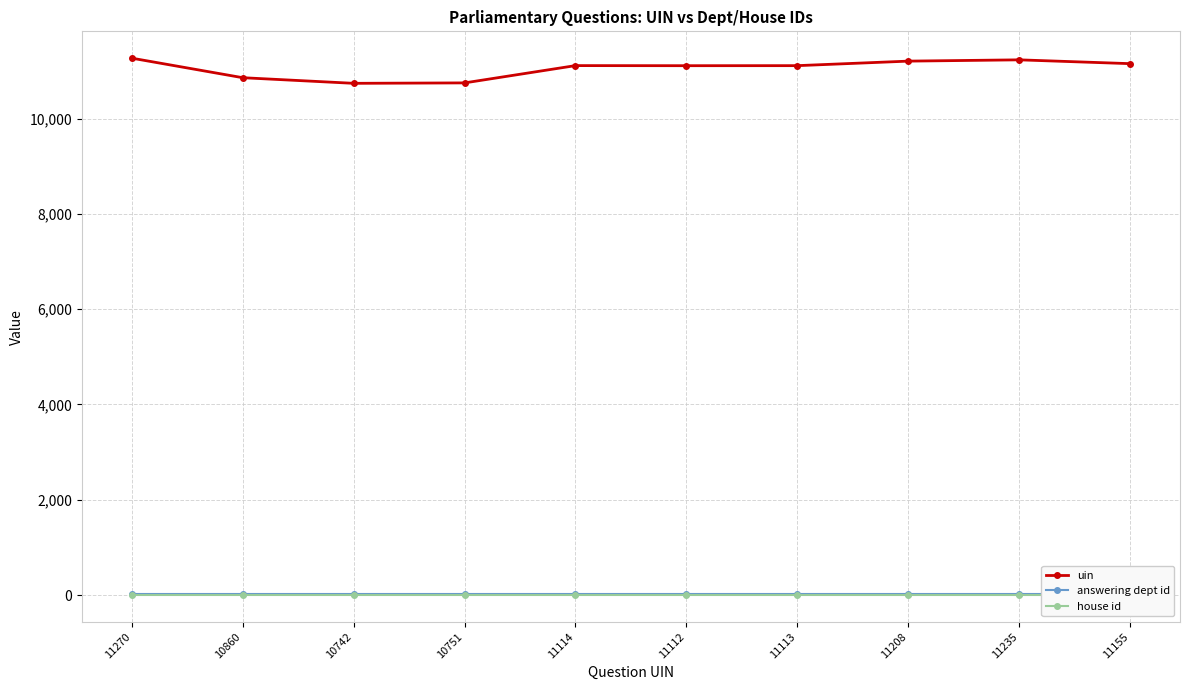

Reading right to left, list all the values displayed in this chart.

uin: 11155=11155	11235=11235	11208=11208	11113=11113	11112=11112	11114=11114	10751=10751	10742=10742	10860=10860	11270=11270
answering dept id: 11155=29	11235=29	11208=29	11113=29	11112=29	11114=29	10751=29	10742=29	10860=29	11270=29
house id: 11155=1	11235=1	11208=1	11113=1	11112=1	11114=1	10751=1	10742=1	10860=1	11270=1